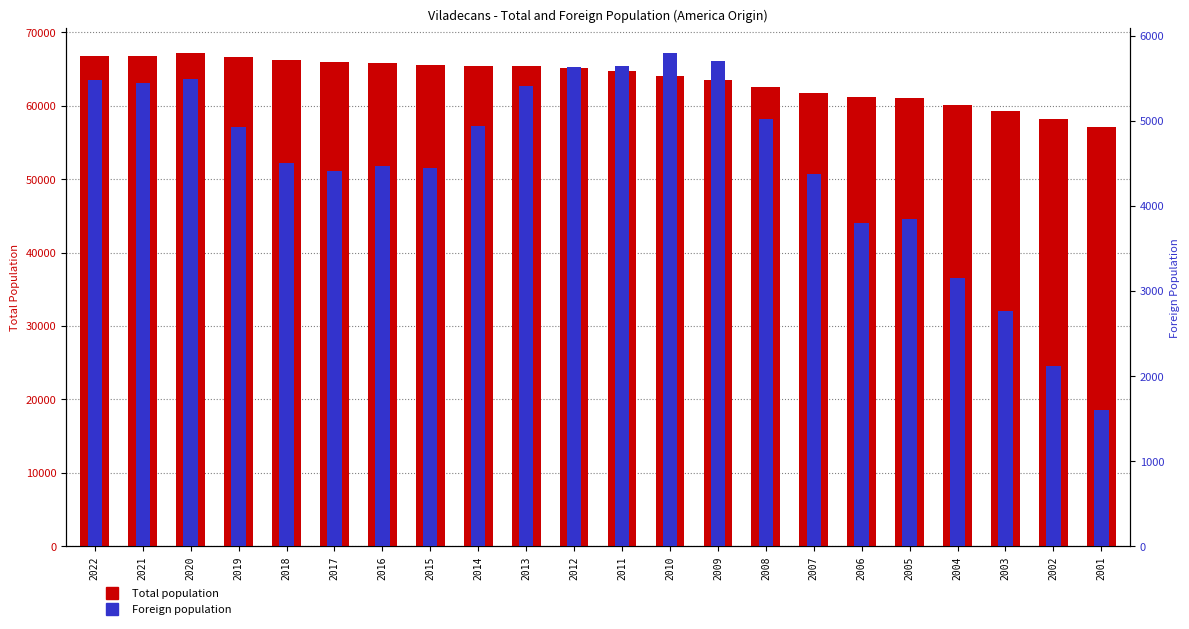

Is it true that Foreign population equals 2547 at 2021?

False